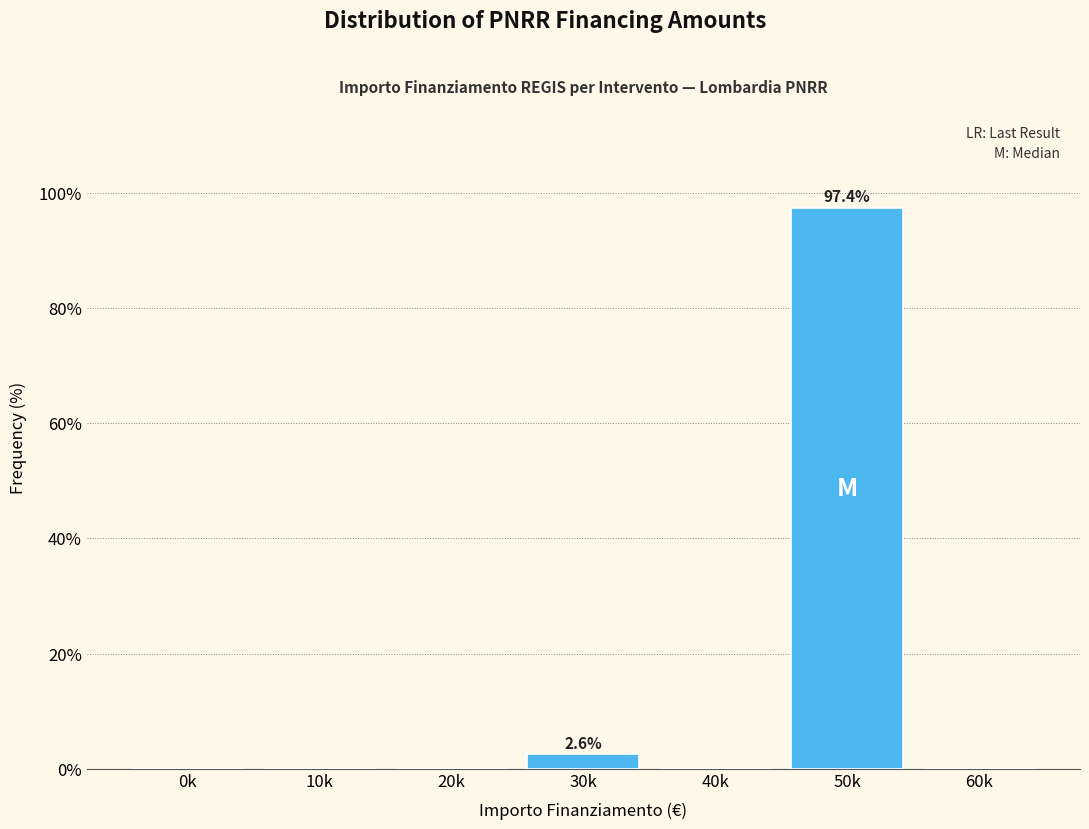

Reading right to left, list all the values displayed in this chart.

60k=0.0	50k=97.4	40k=0.0	30k=2.6	20k=0.0	10k=0.0	0k=0.0